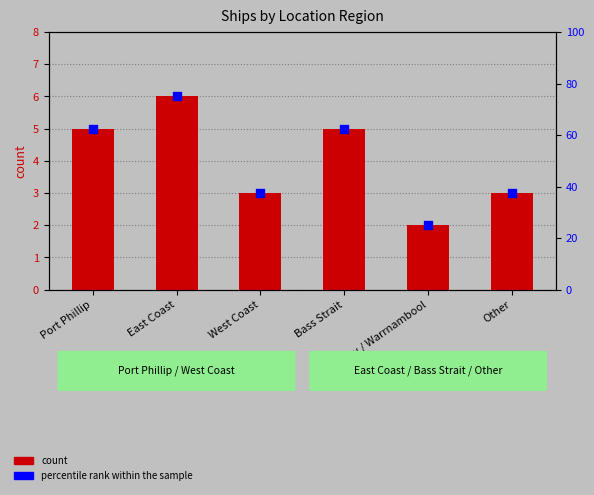

Which series contains the highest Y value?

percentile rank within the sample